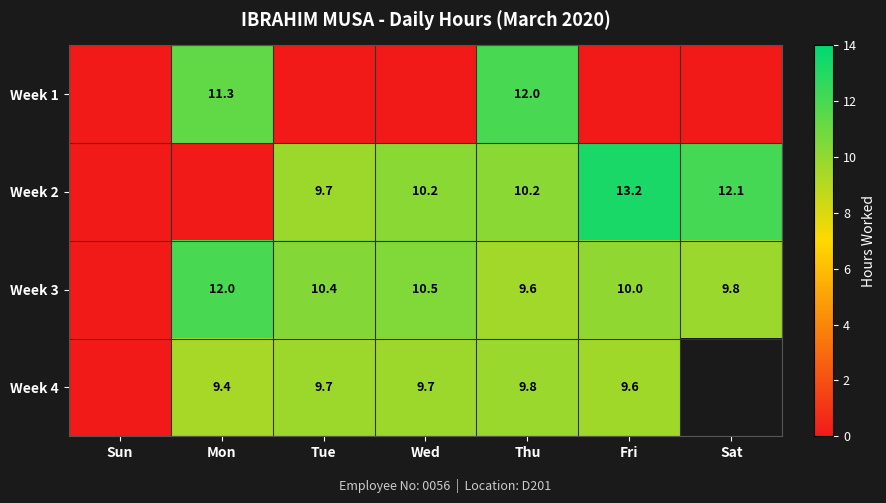

The value of Week 3 at Thu is 9.6. True or false?

True